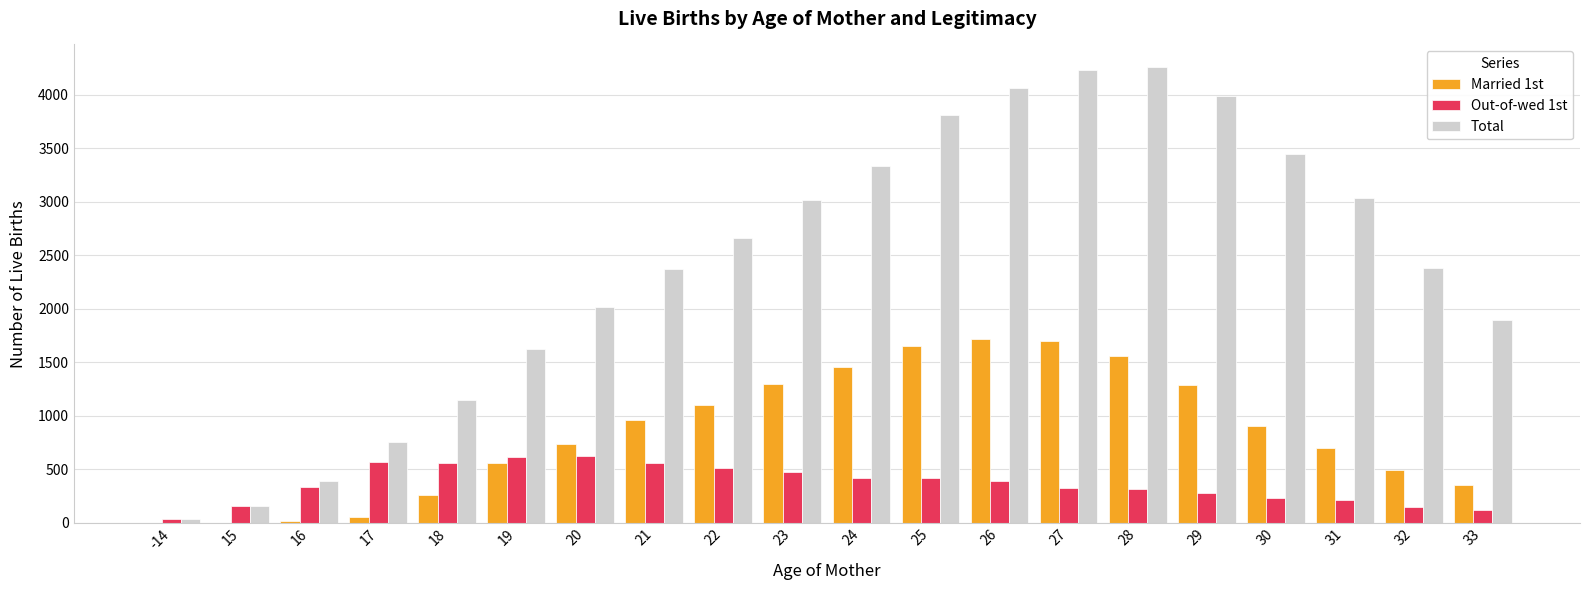

The value of Out-of-wed 1st at 28 is 321. True or false?

True